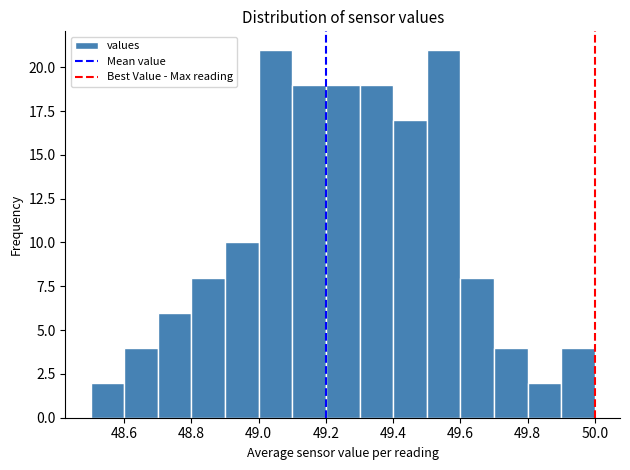

Reading left to right, list every bar in this chart as the range it spans on the x-axis followed by its height. The values are not printed on the chart, so give them approximately, as read against the axis.

48.5 to 48.6: 2
48.6 to 48.7: 4
48.7 to 48.8: 6
48.8 to 48.9: 8
48.9 to 49.0: 10
49.0 to 49.1: 21
49.1 to 49.2: 19
49.2 to 49.3: 19
49.3 to 49.4: 19
49.4 to 49.5: 17
49.5 to 49.6: 21
49.6 to 49.7: 8
49.7 to 49.8: 4
49.8 to 49.9: 2
49.9 to 50.0: 4